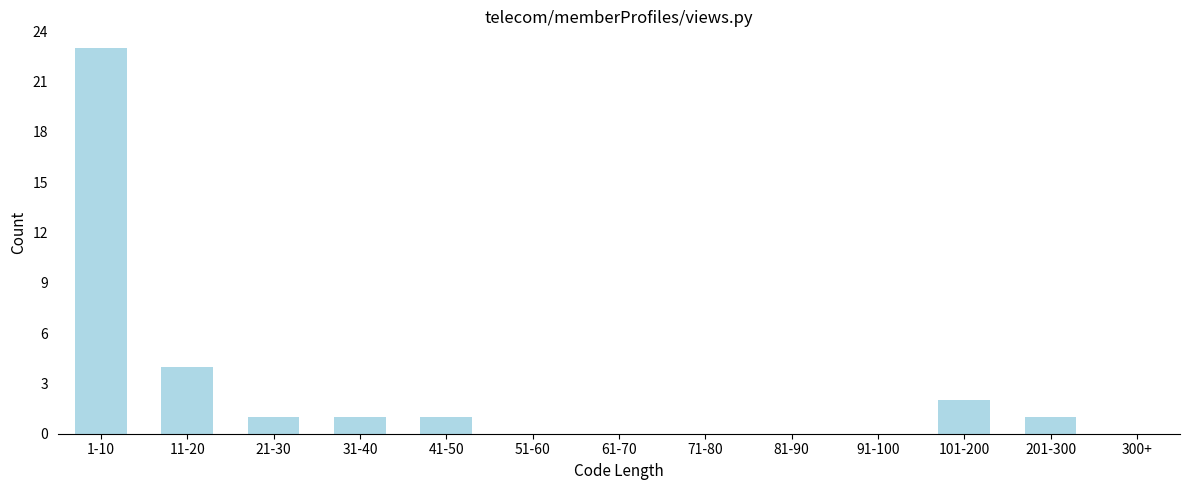

Reading left to right, extract all data points from this chart.

1-10=23	11-20=4	21-30=1	31-40=1	41-50=1	51-60=0	61-70=0	71-80=0	81-90=0	91-100=0	101-200=2	201-300=1	300+=0